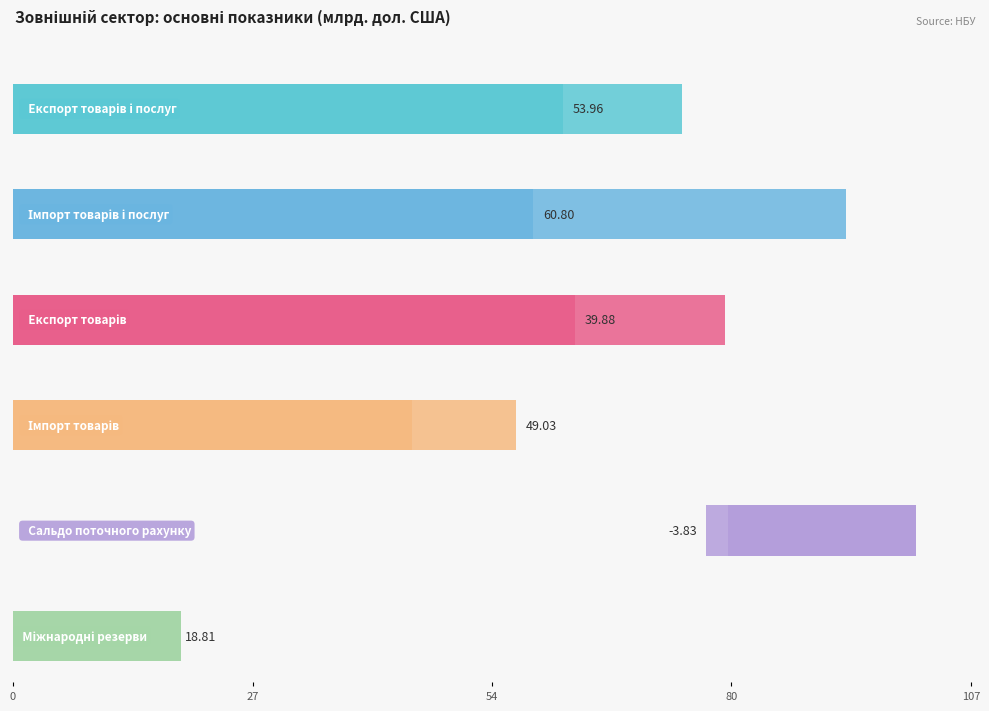

What is the maximum value for Експорт товарів?

59.1